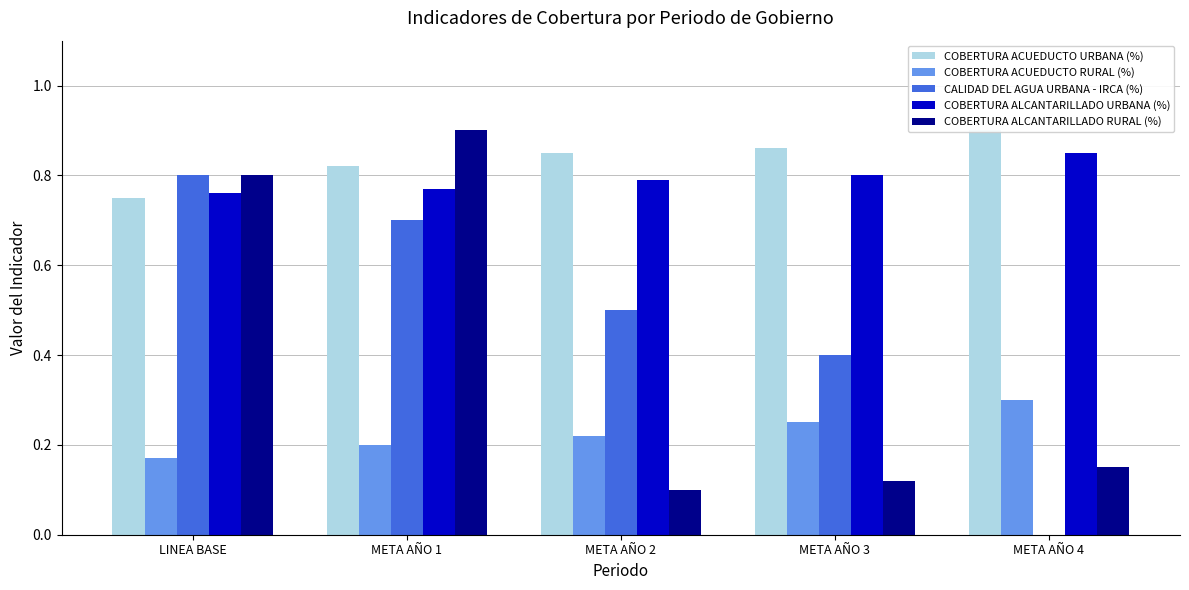

What is the difference between the maximum and second lowest values in the COBERTURA ACUEDUCTO RURAL (%) series?

0.1